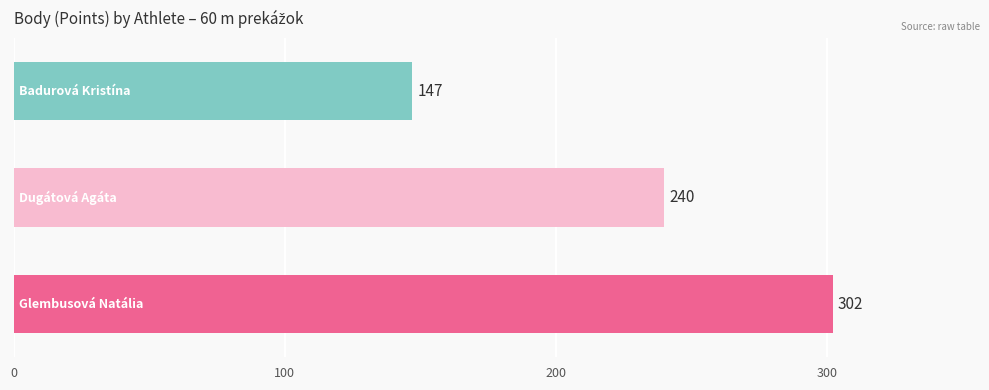

What is the sum of all values?

689